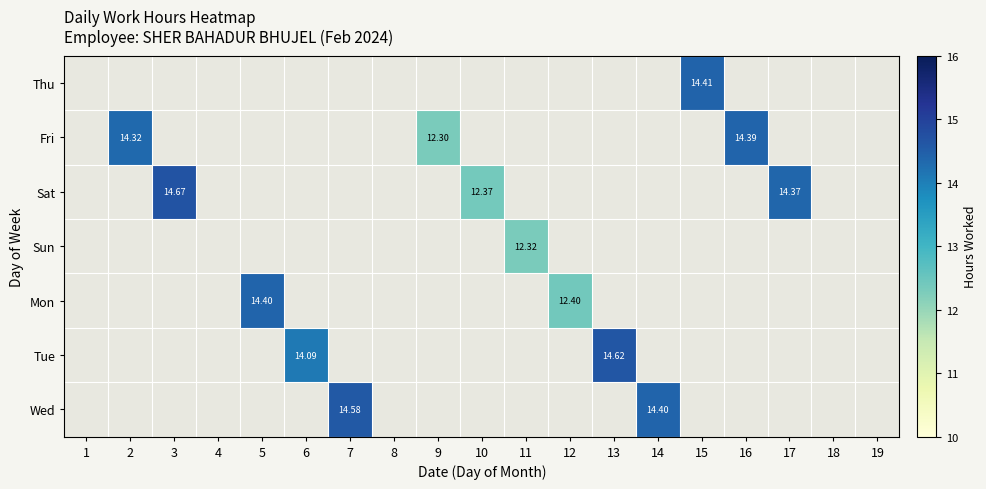

Which has a higher value, 14 or 5?

14